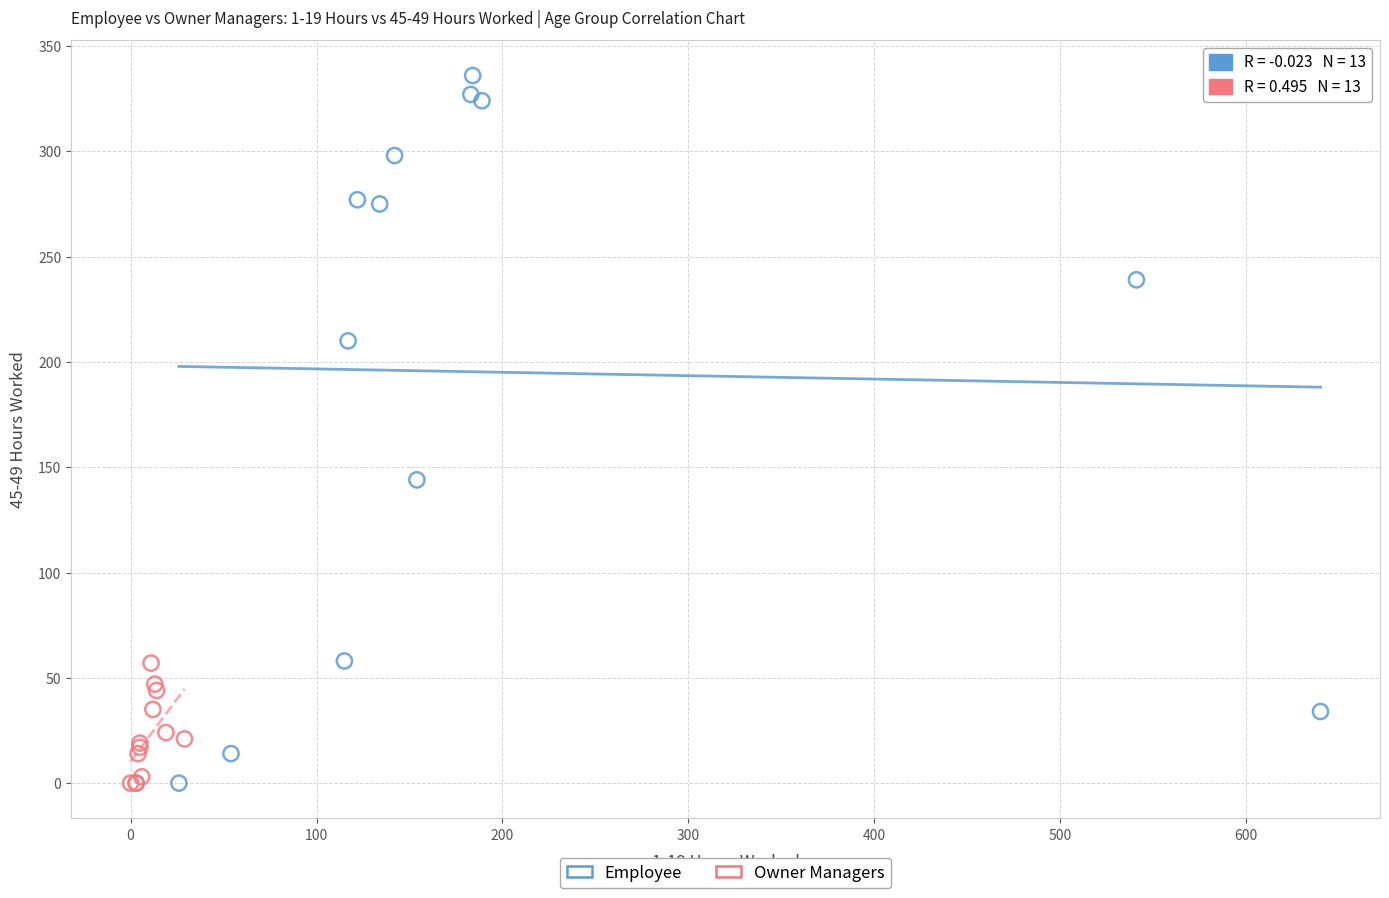

Which series has the widest spread of Y values?

Employee